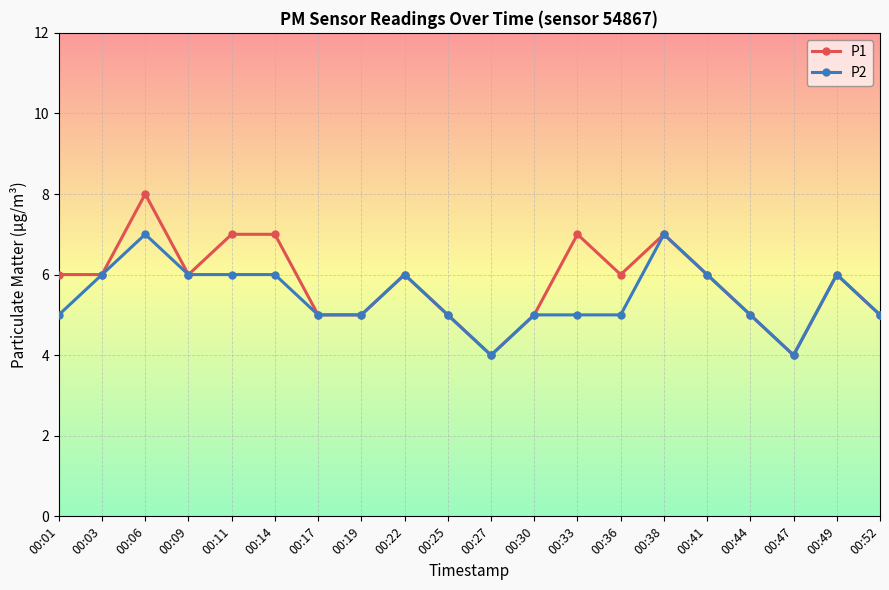

The value of P1 at 00:49 is 6. True or false?

True